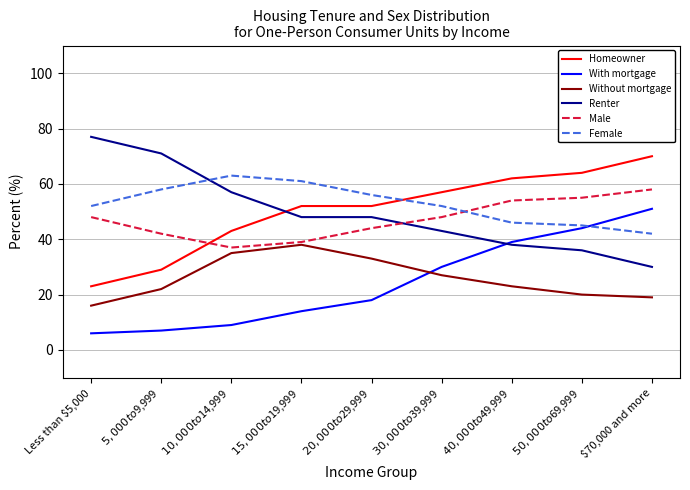

Count the number of data series in this chart.

6